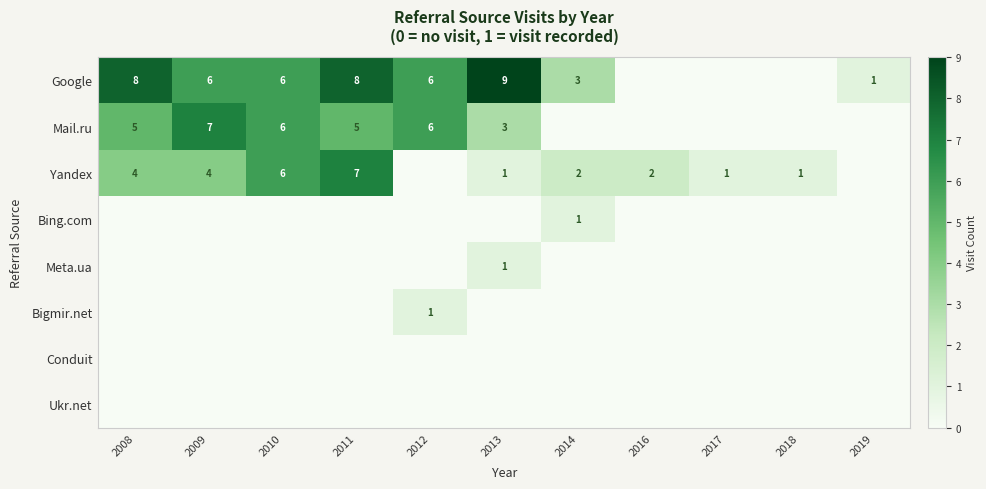

The value of Google at 2012 is 8. True or false?

False